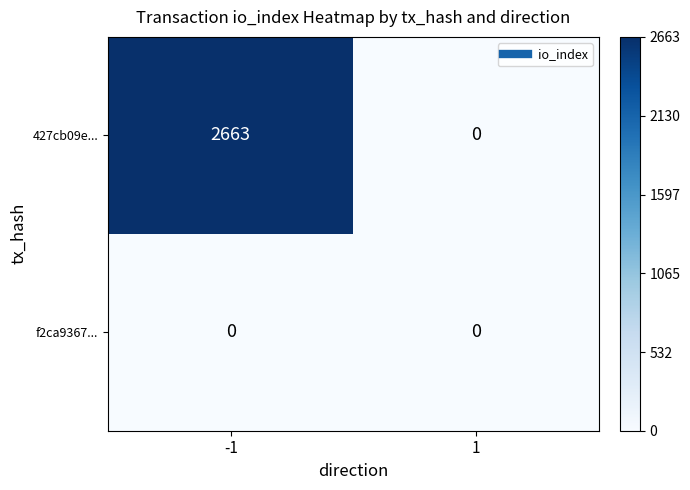

The f2ca9367... series shows 0 at 1. True or false?

True